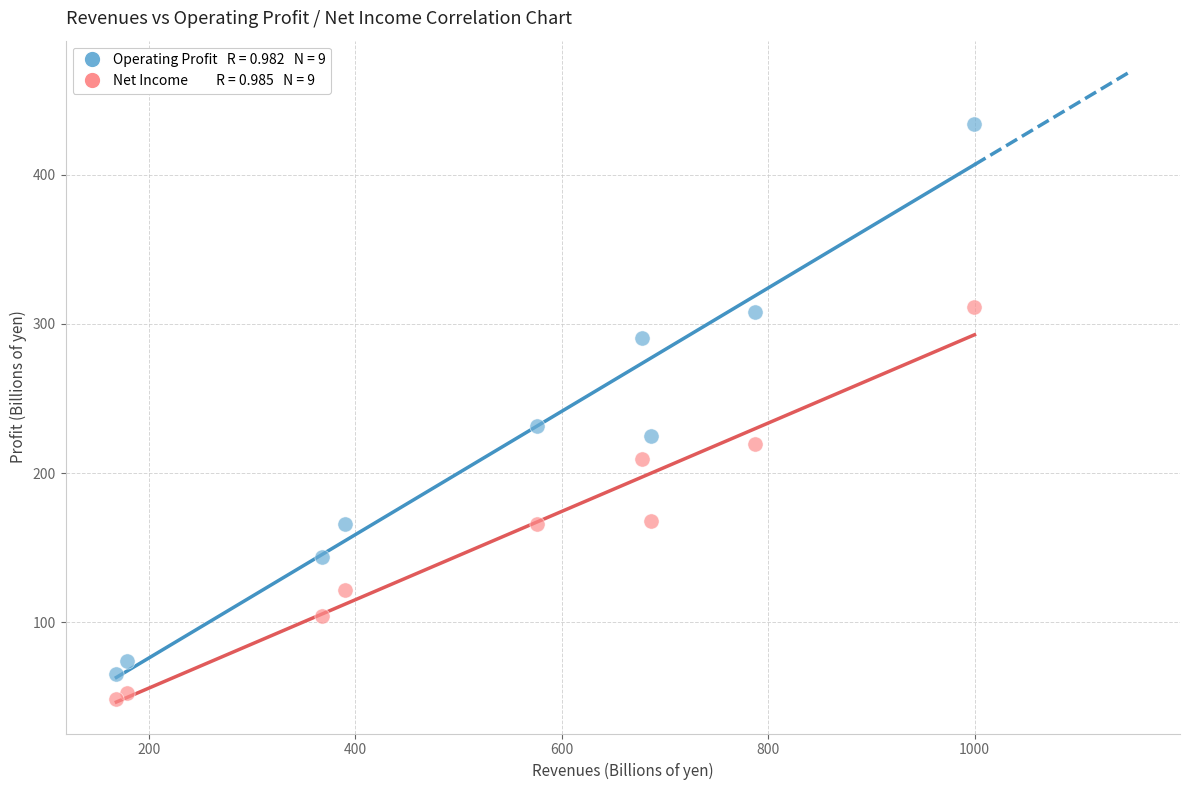

Across all series, what Y value is closest to 241?

231.9